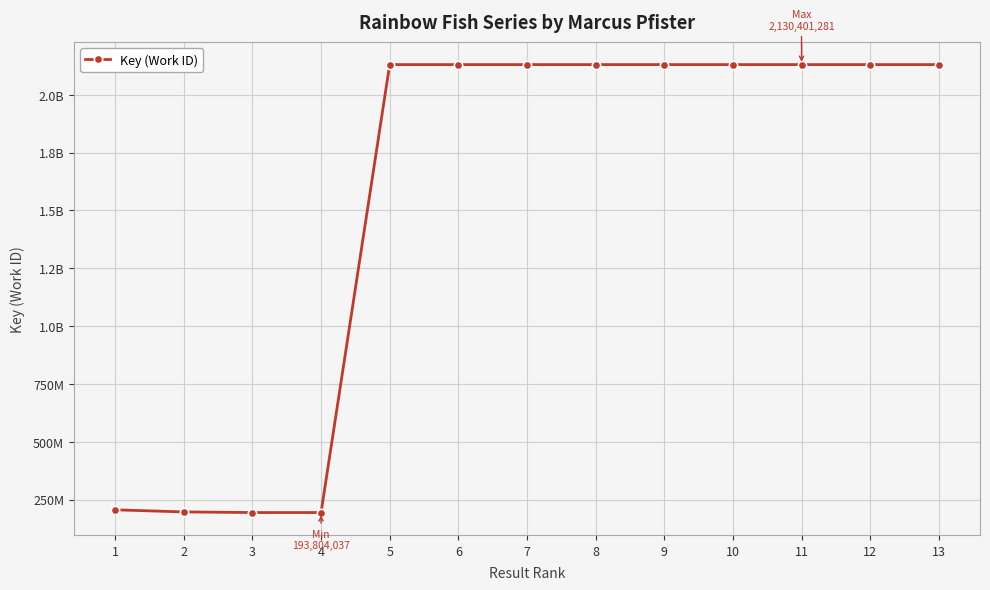

Which has a higher value, 4 or 1?

1